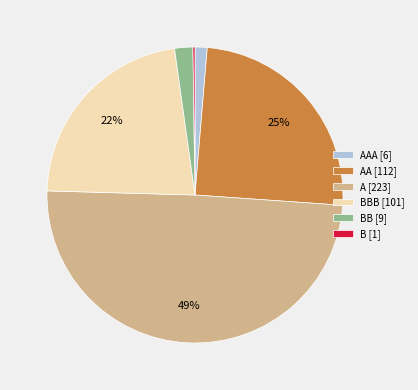

Does any single category account for the majority?

No